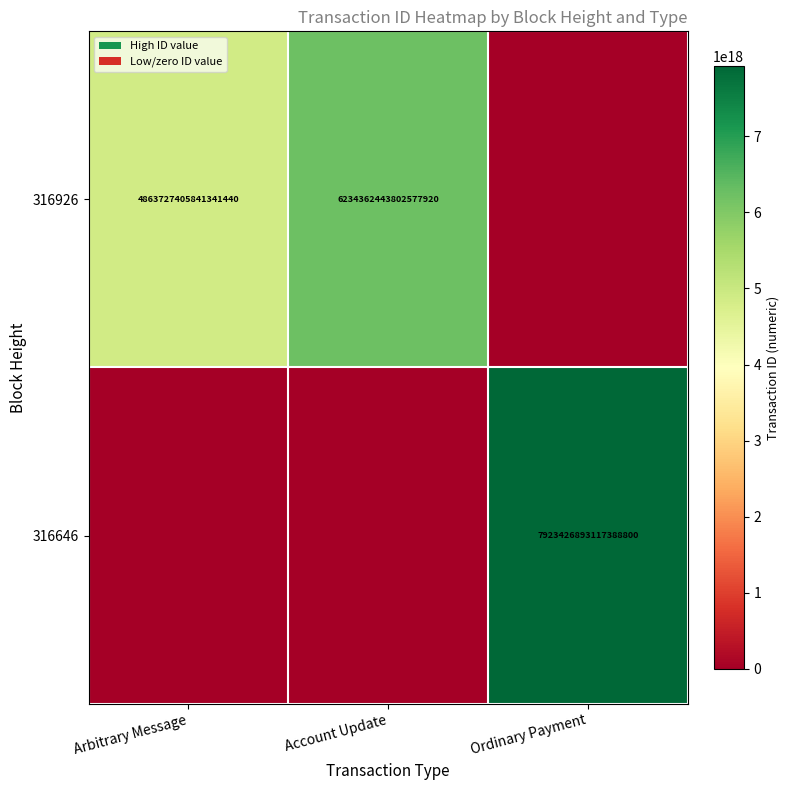

True or false: 316926 has a value of 4863727405841341440 at Arbitrary Message.

True